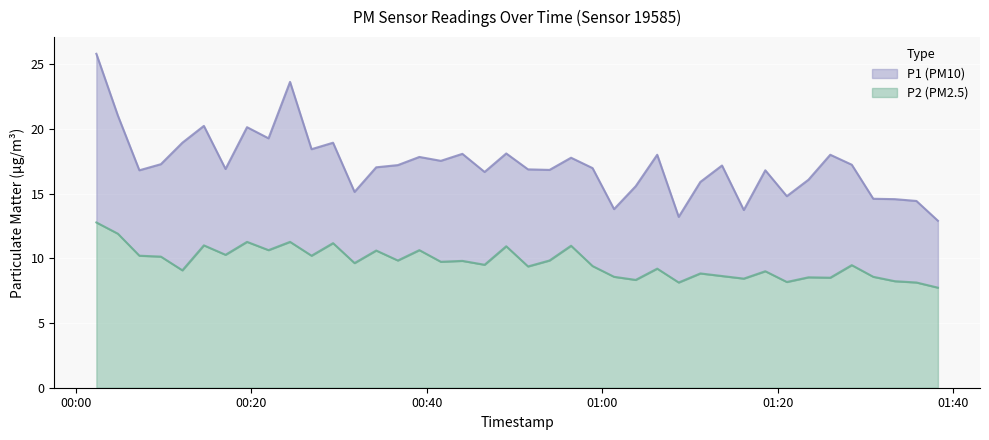

At which category is the sum across all series the highest?

2023-12-28T00:02:22